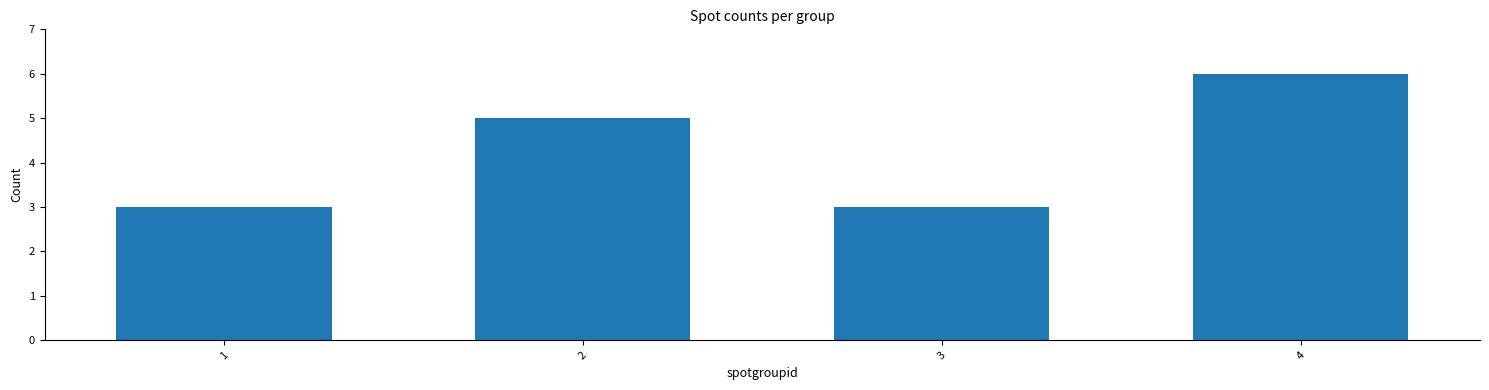

How many series are shown in this chart?

1